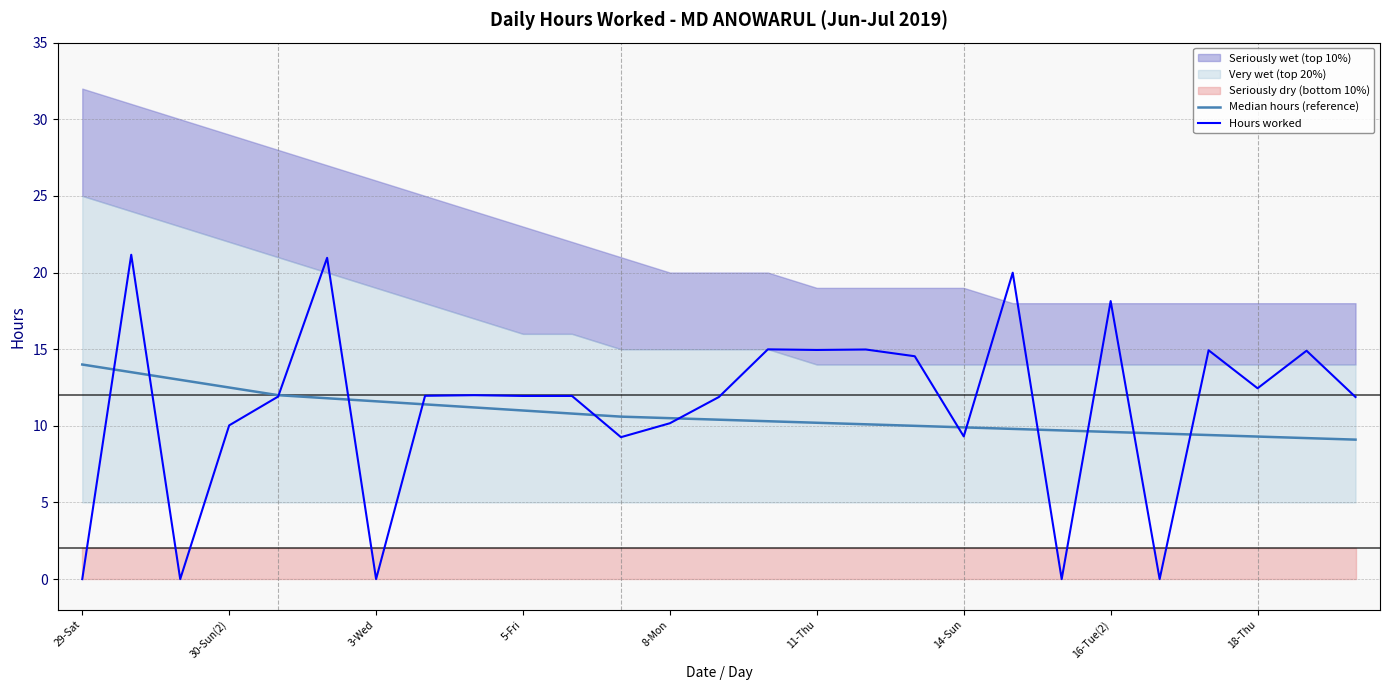

Which series ends up on top after the final intersection of Median hours (reference) and Hours worked?

Hours worked